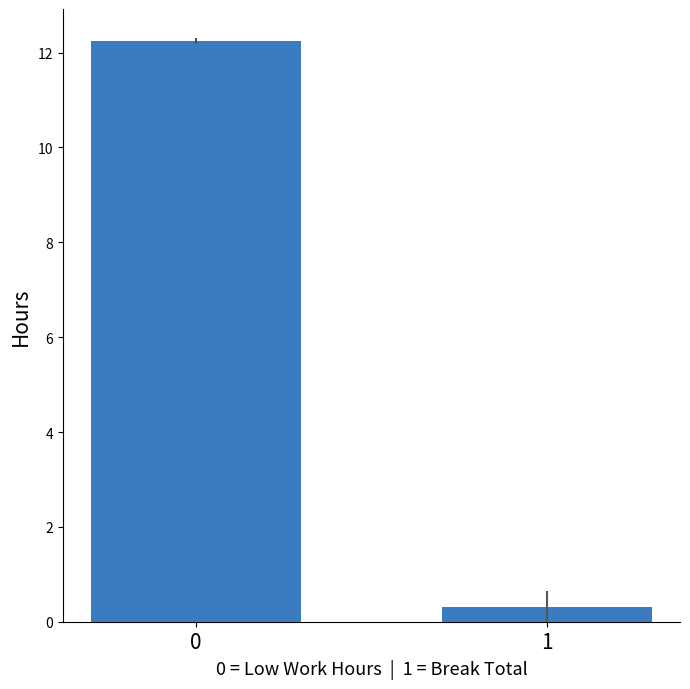

Rank the categories by value from highest to lowest.

0, 1